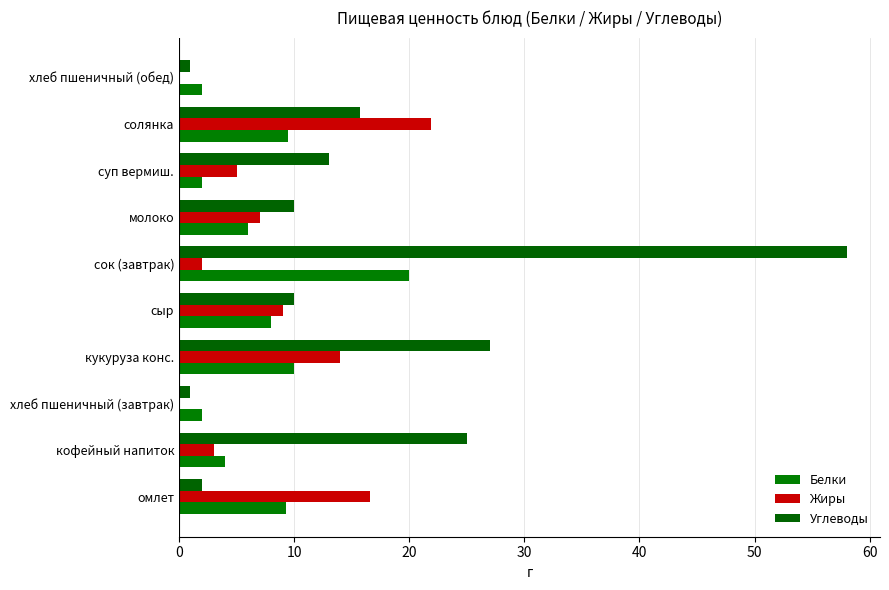

At which label does Углеводы reach its peak?

сок (завтрак)